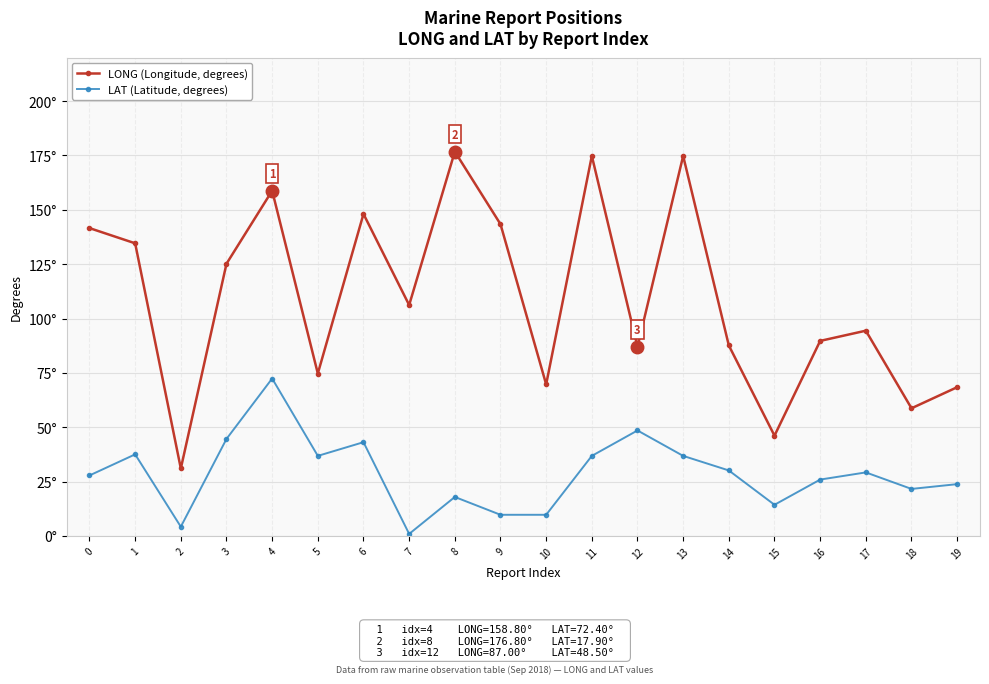

Does the chart have visible grid lines?

Yes